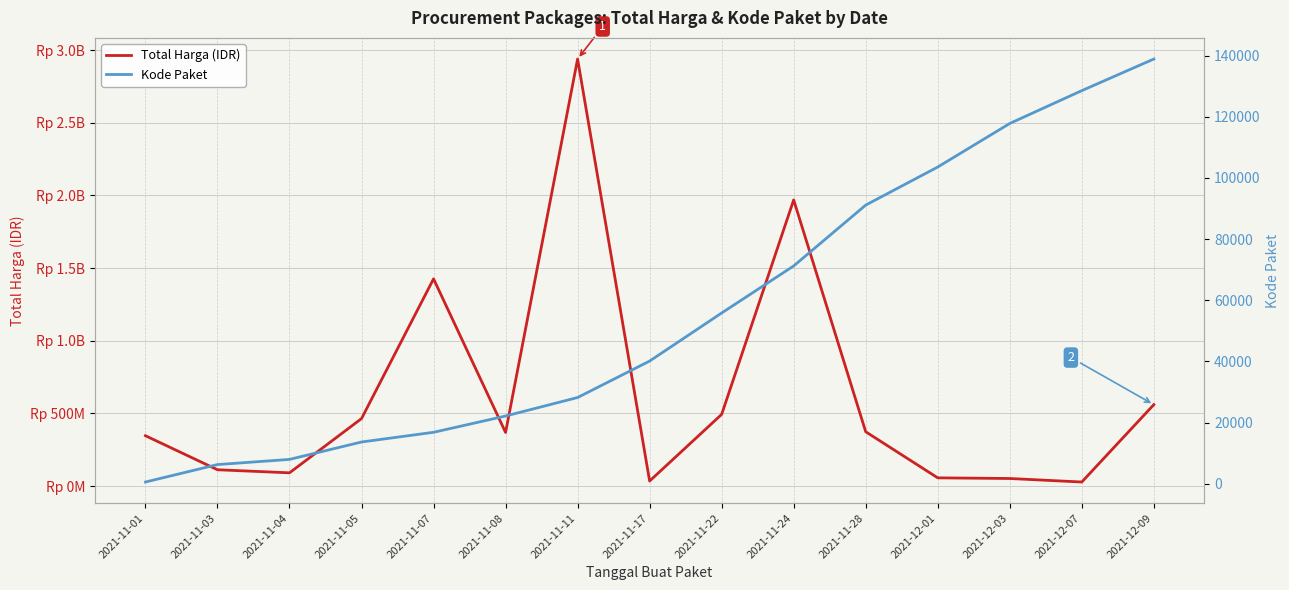

Between 2021-12-03 and 2021-11-04, which is larger?

2021-11-04